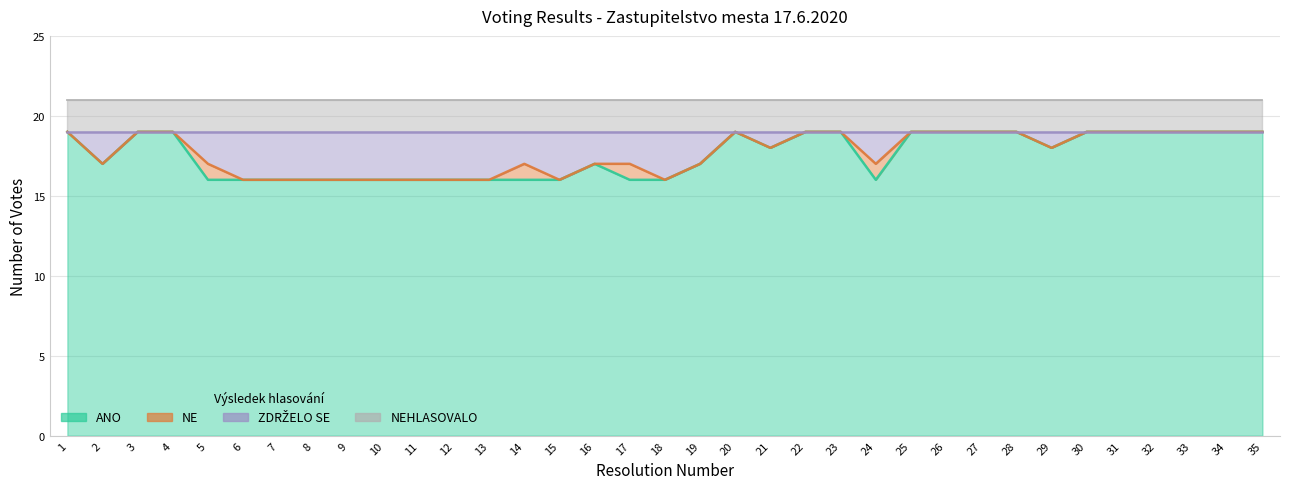

How many data points in ANO are above 18?

16